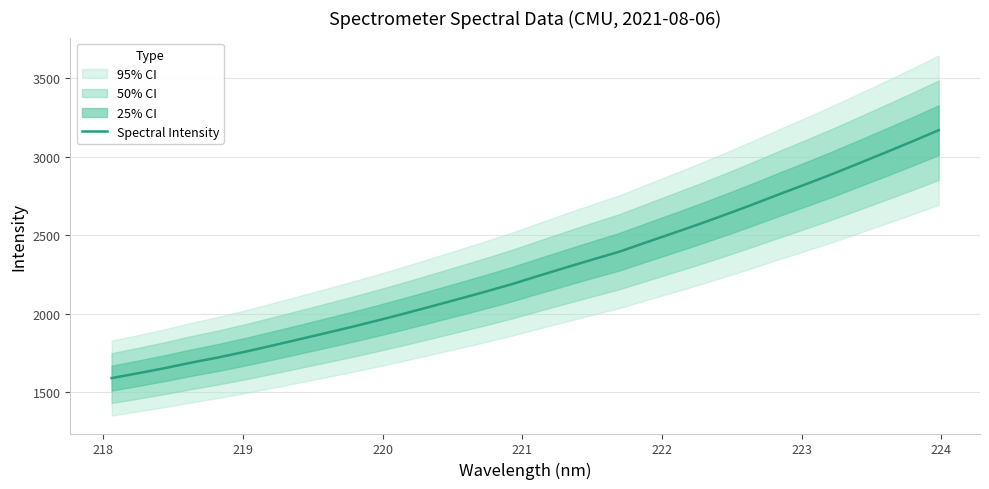

What is the lowest value of the Spectral Intensity series?

1590.1